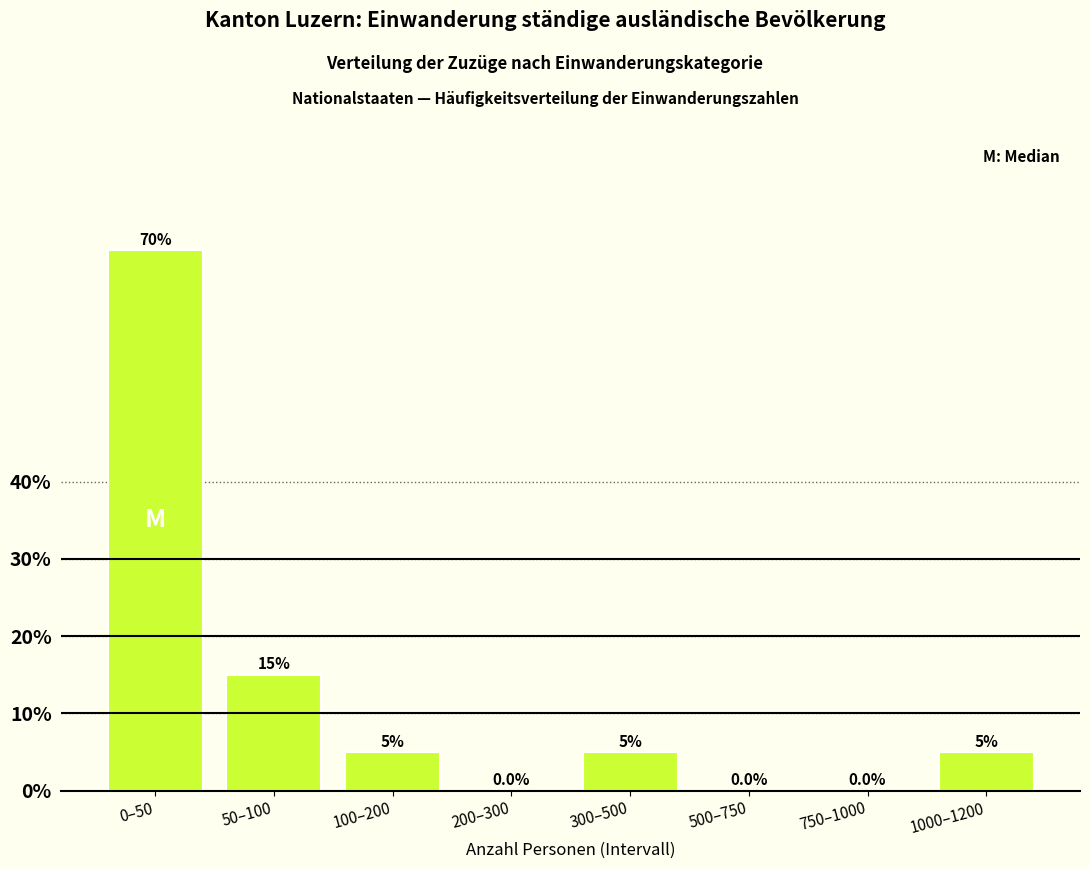

Reading right to left, what are all the values shown in this chart?

1000–1200=5	750–1000=0	500–750=0	300–500=5	200–300=0	100–200=5	50–100=15	0–50=70